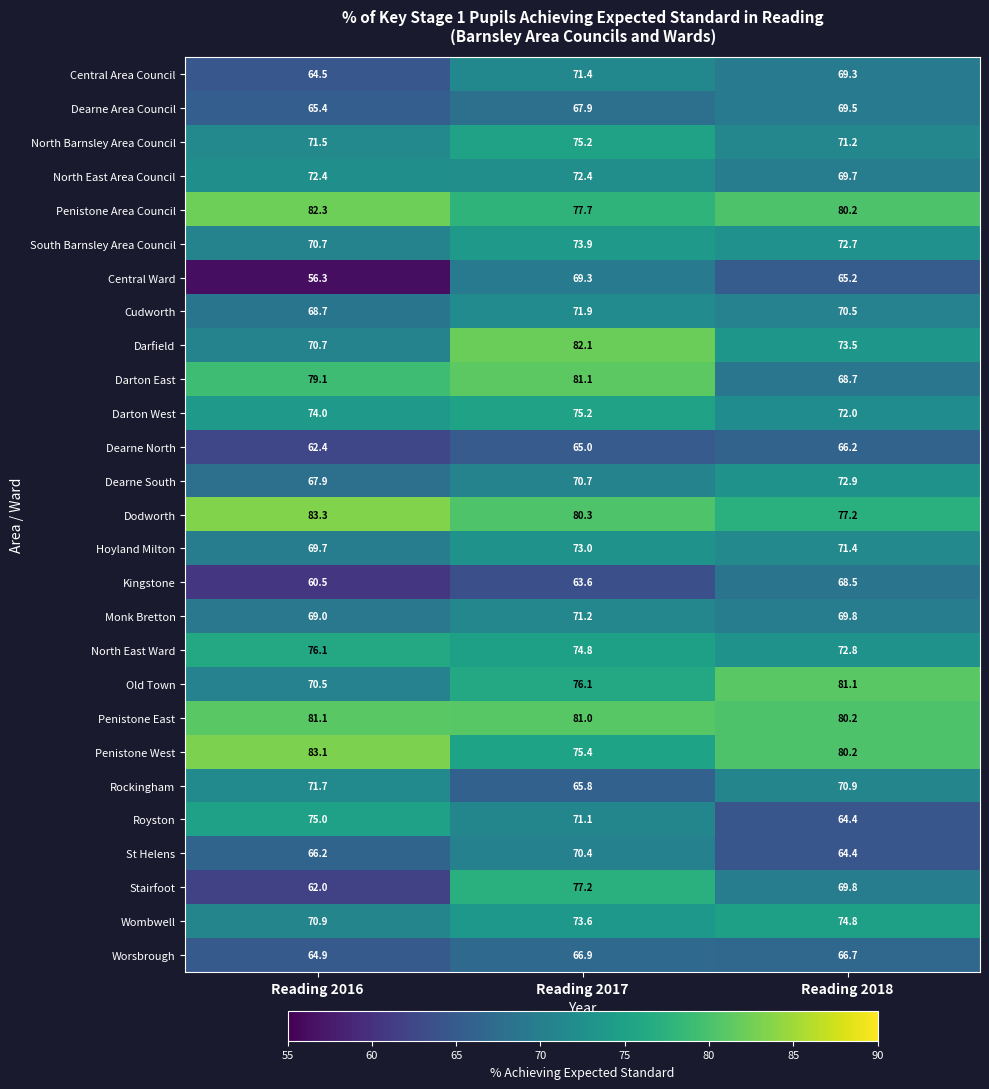

At which label is Stairfoot closest to 69?

Reading 2018